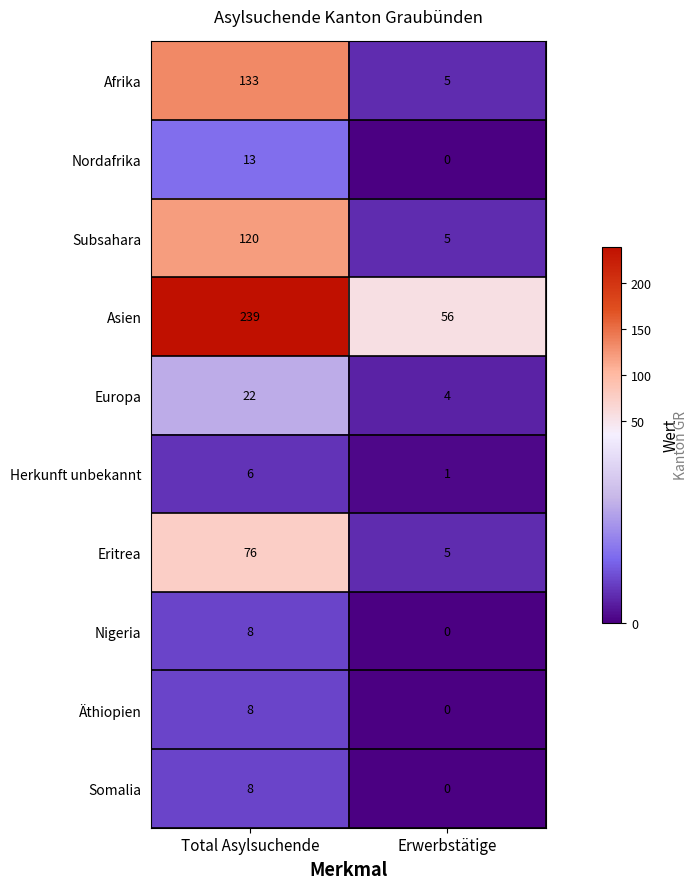

Which category has the lowest value across all series?

Erwerbstätige